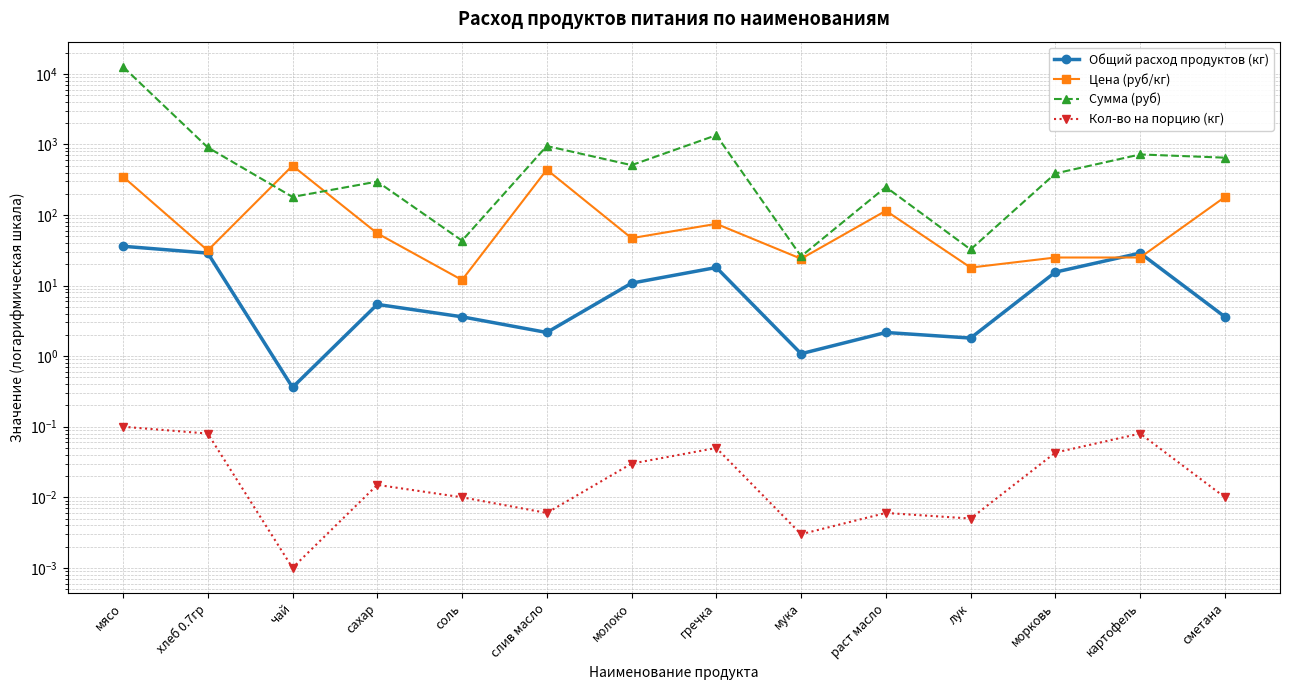

How many distinct data groups are displayed?

4